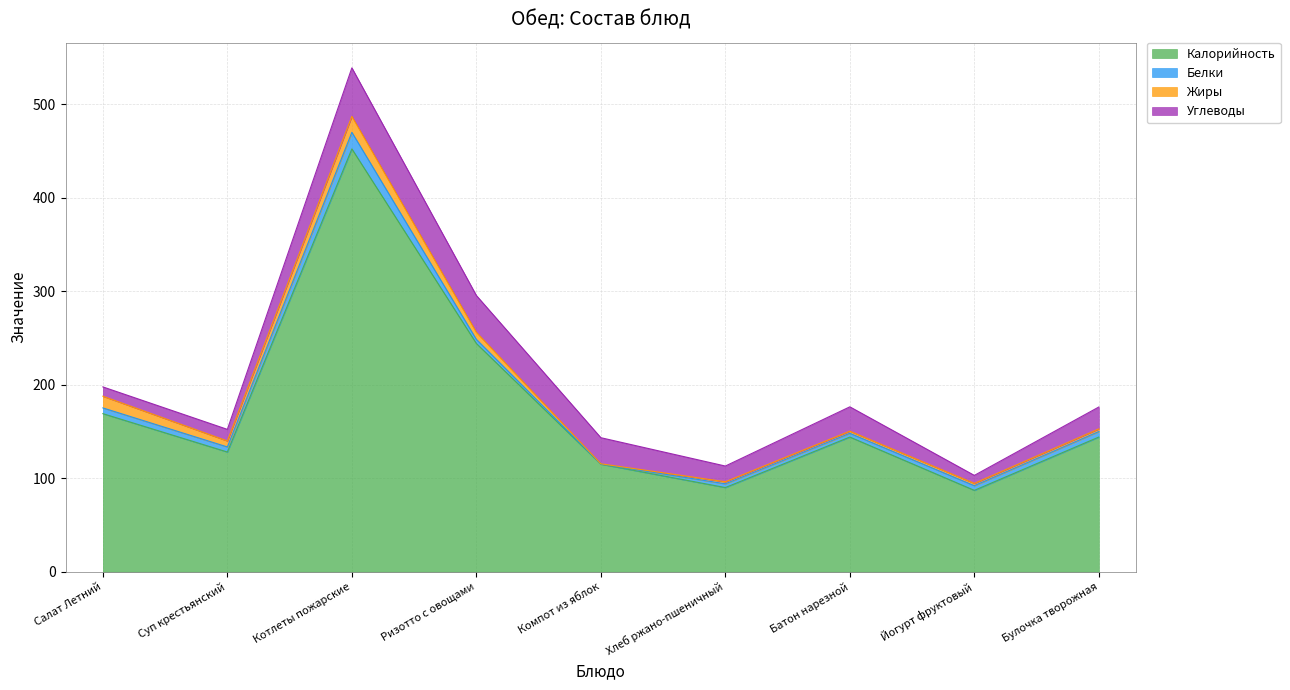

How many interior local peaks does the Жиры series have?

1